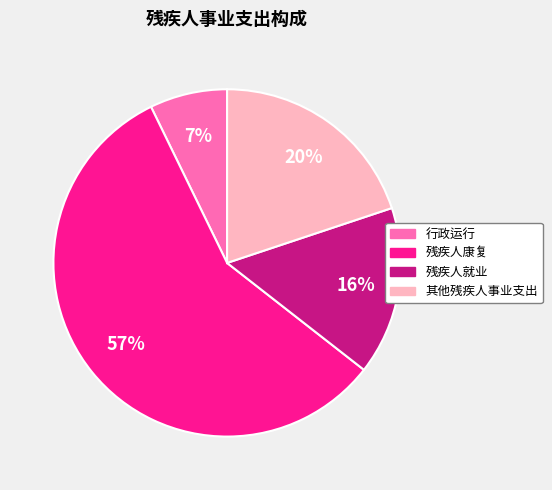

Between 其他残疾人事业支出 and 残疾人康复, which is larger?

残疾人康复